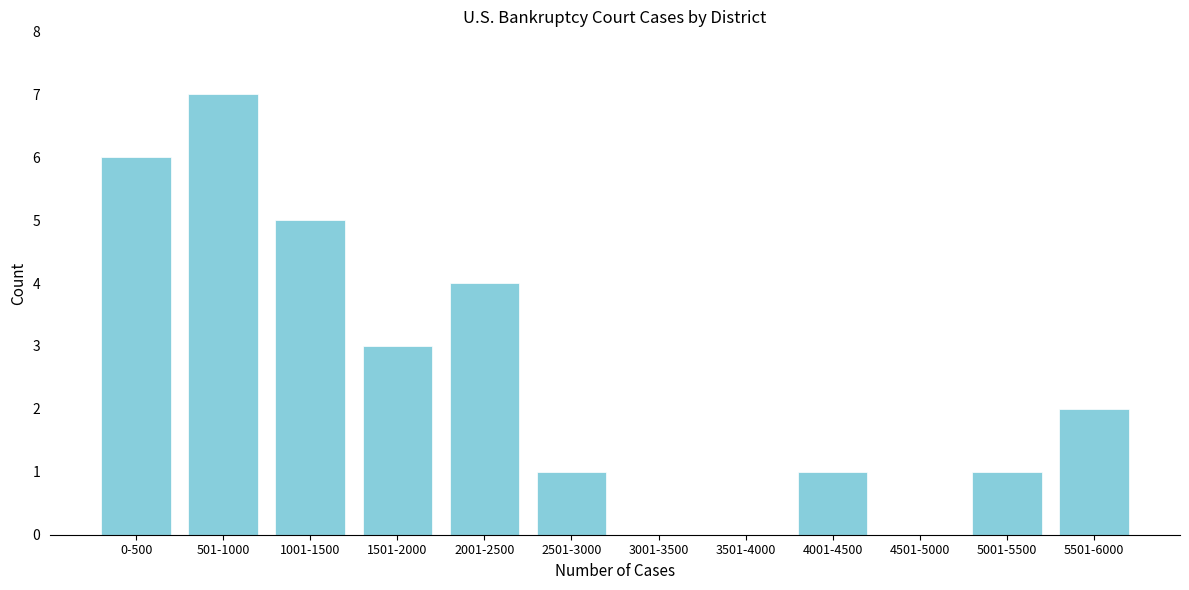

Reading right to left, what are all the values shown in this chart?

5501-6000=2	5001-5500=1	4501-5000=0	4001-4500=1	3501-4000=0	3001-3500=0	2501-3000=1	2001-2500=4	1501-2000=3	1001-1500=5	501-1000=7	0-500=6